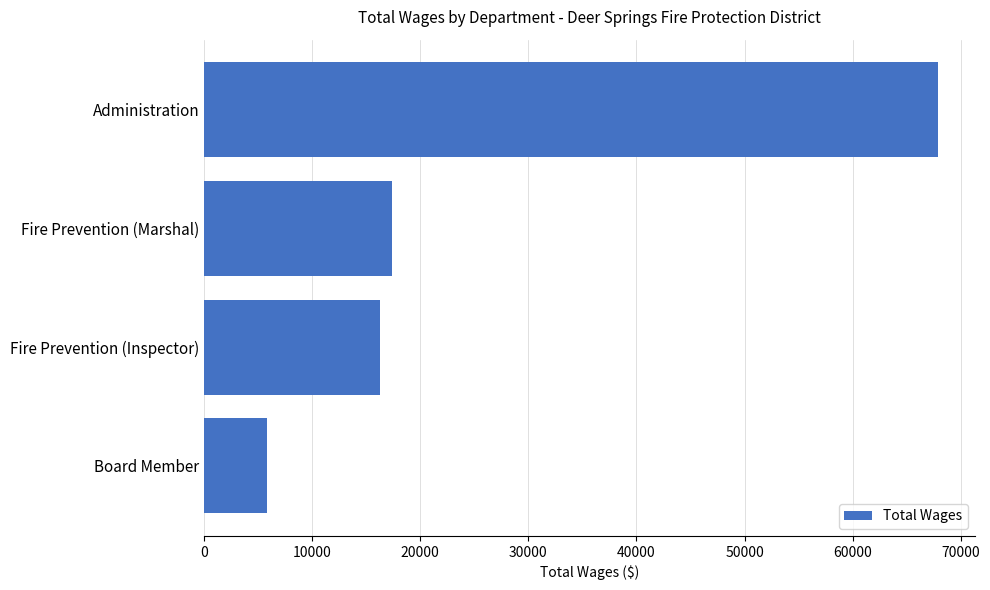

Does the chart contain stacked bars?

No